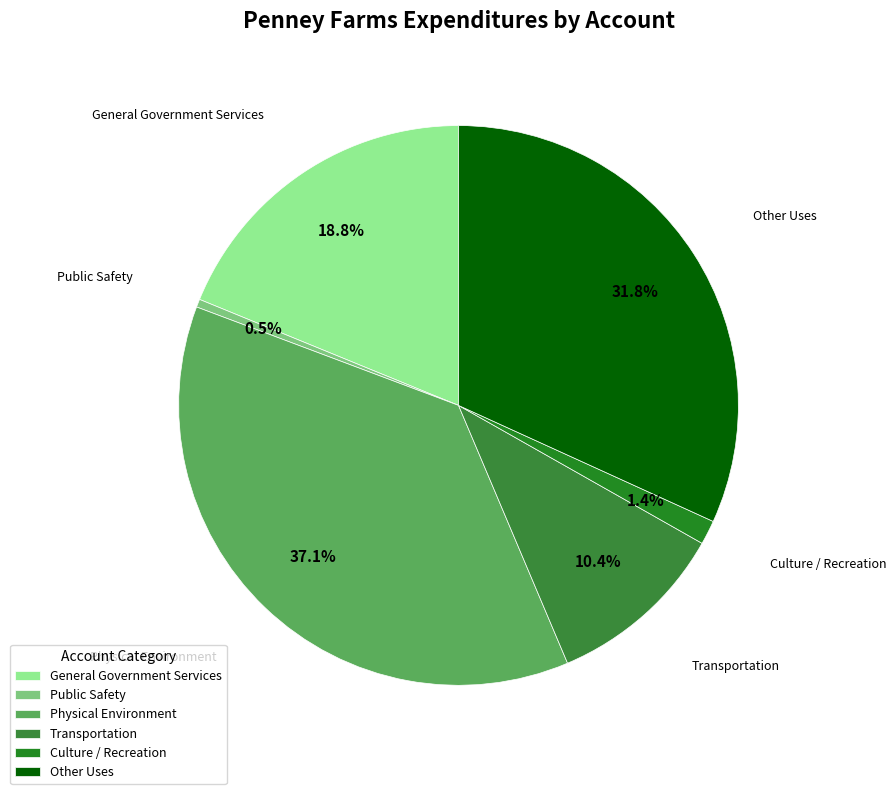

To the nearest percent, what is the combined percentage of Transportation and Culture / Recreation?

12%